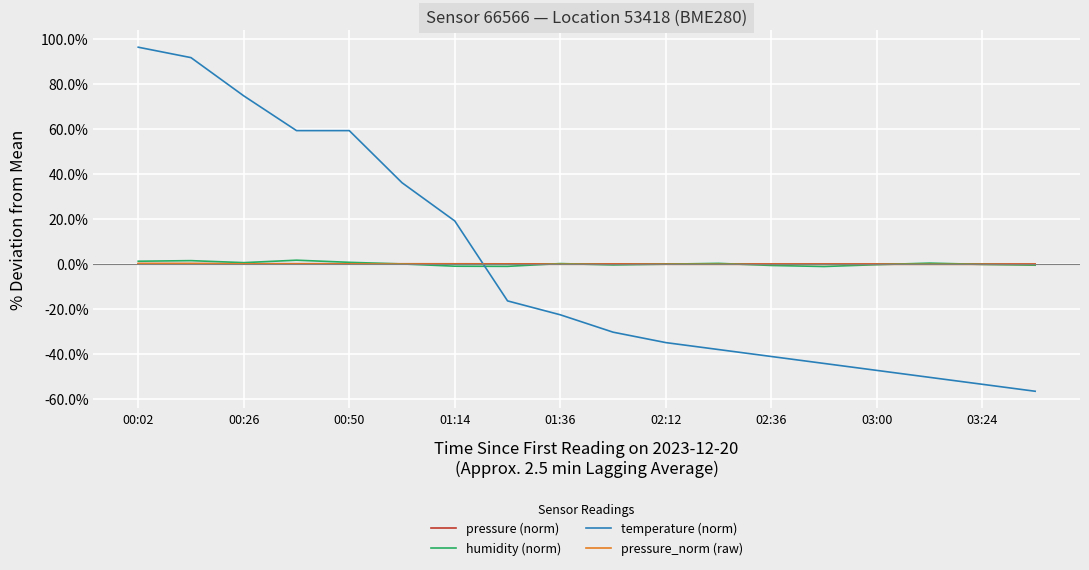

What is the smallest value displayed?

-56.7